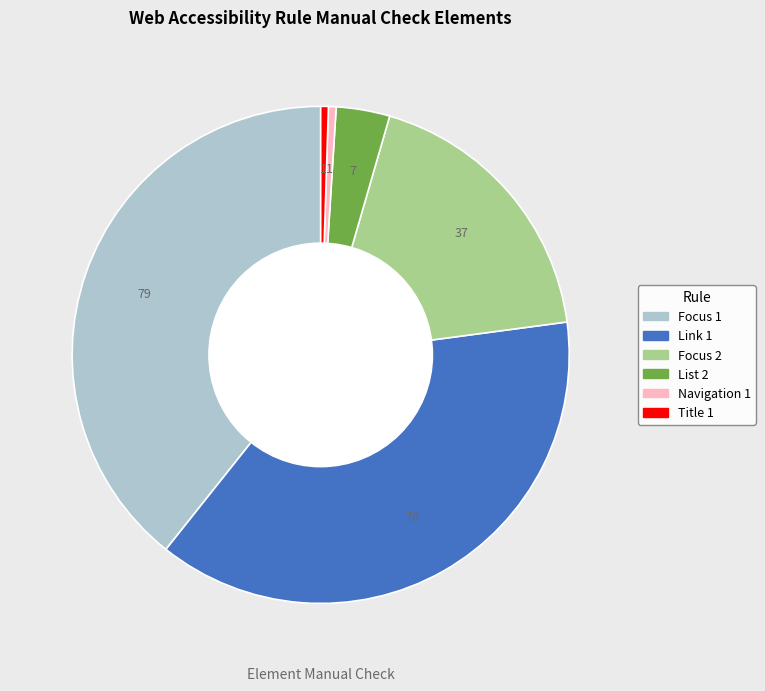

How many segments does this pie chart have?

6